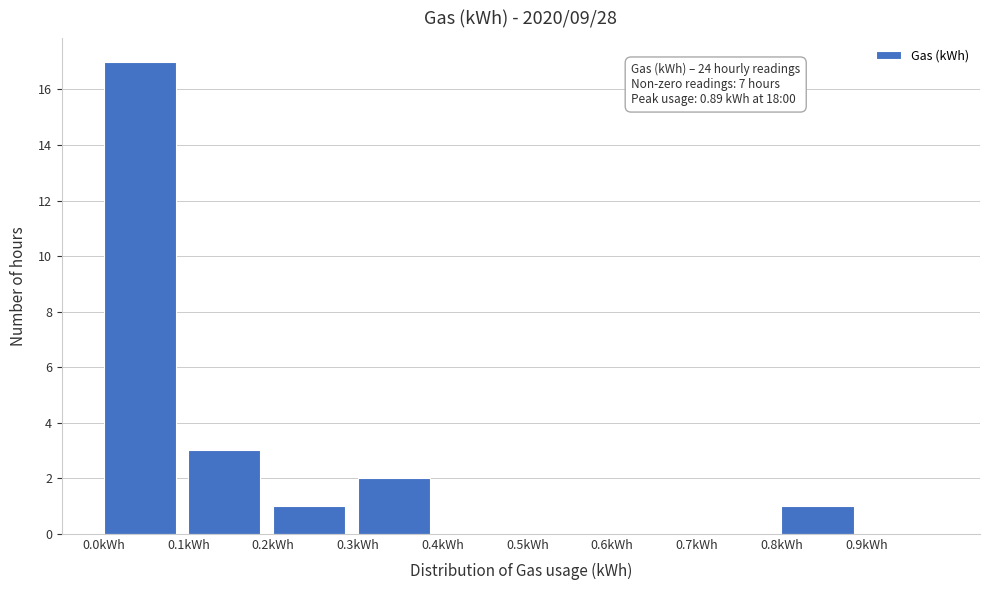

Which range on the x-axis has the tallest bar?

0.0 to 0.1